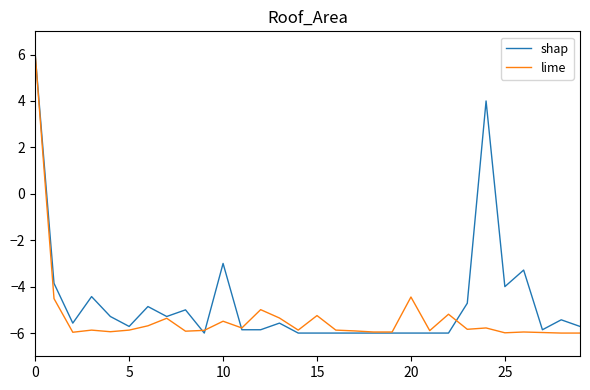

What is the greatest value displayed?

6.0